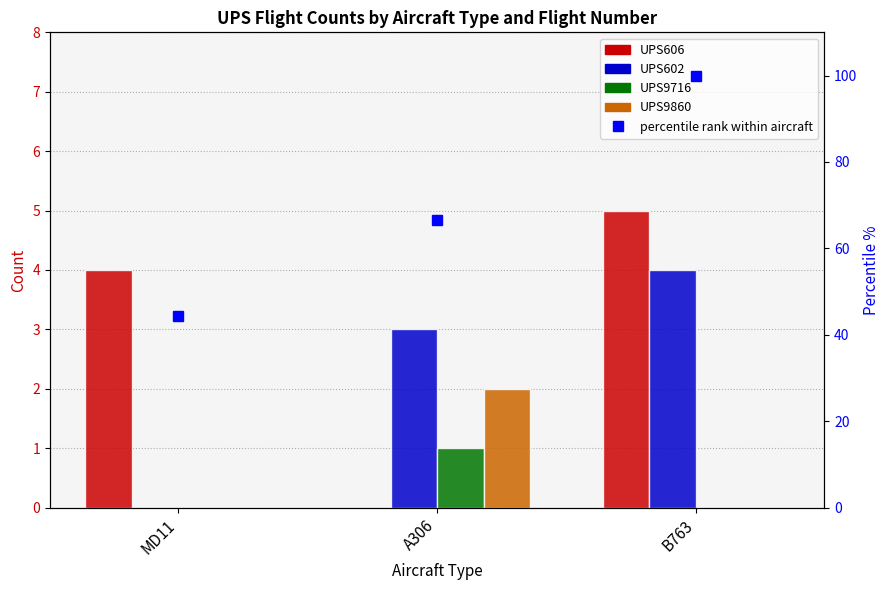

Which label corresponds to the smallest value in the chart?

A306